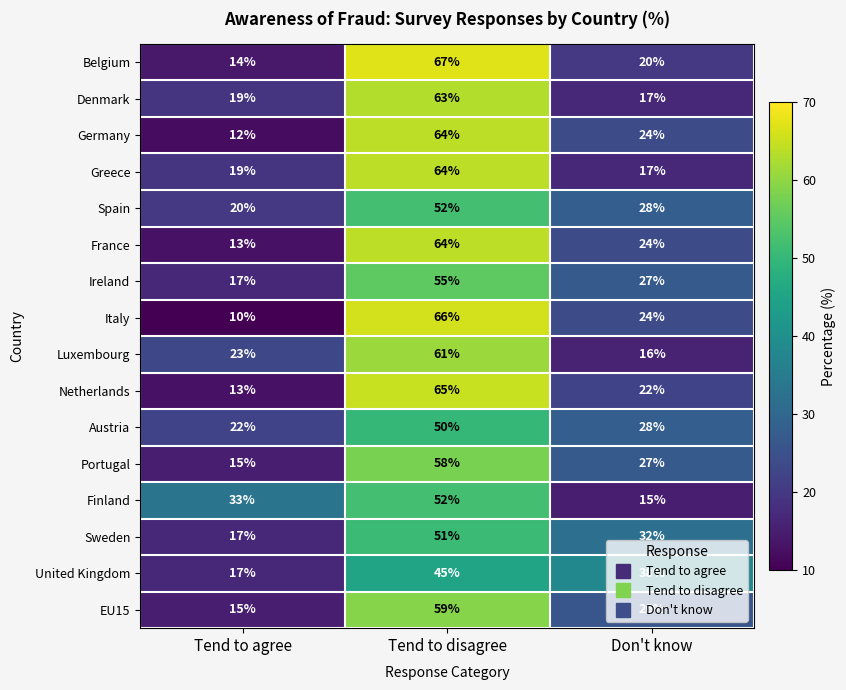

Rank the categories by Germany value from lowest to highest.

Tend to agree, Don't know, Tend to disagree